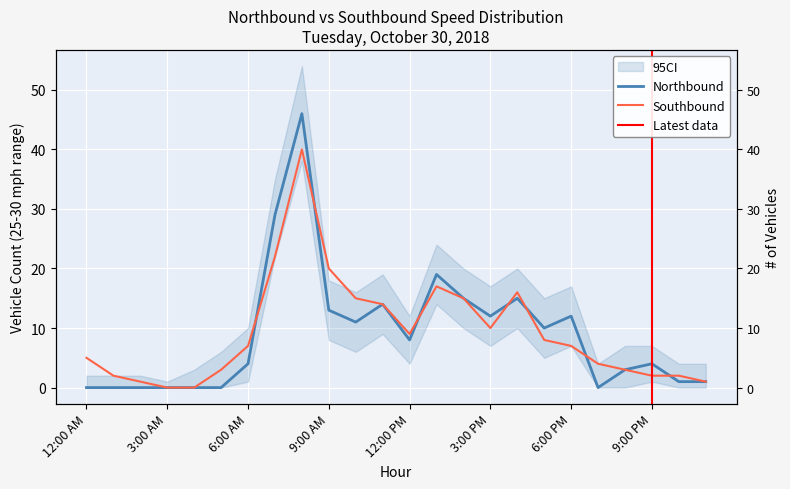

Where is the first local minimum for Northbound?

10:00 AM